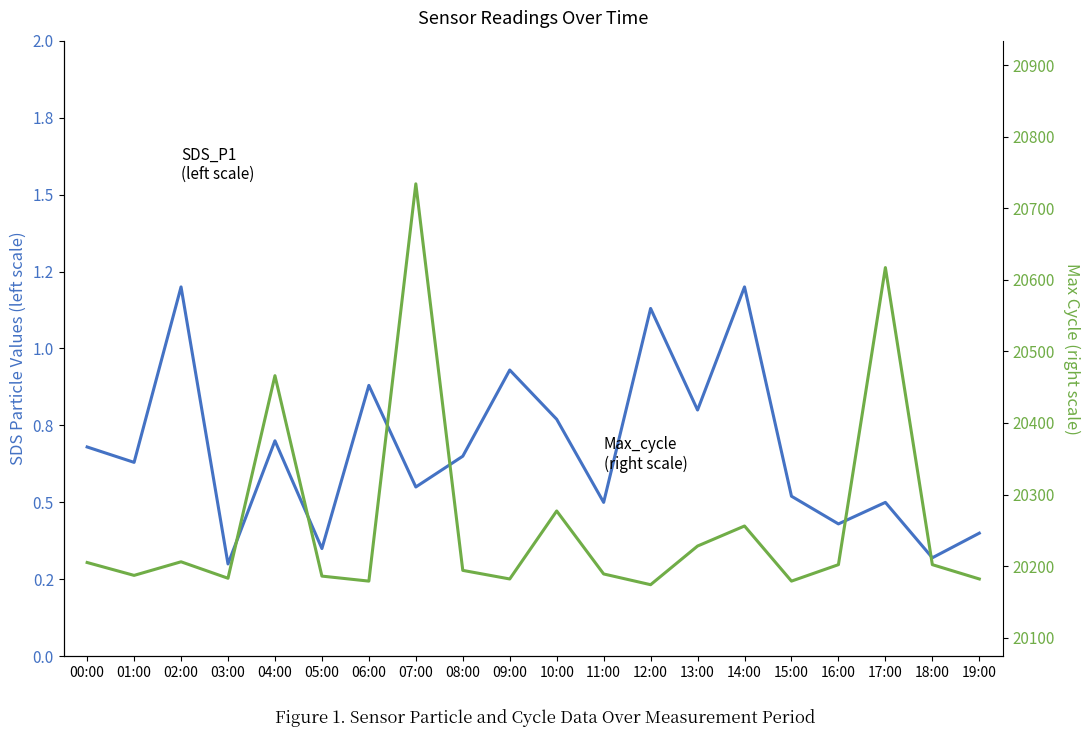

How many data points in Max_cycle are less than 20202?

10